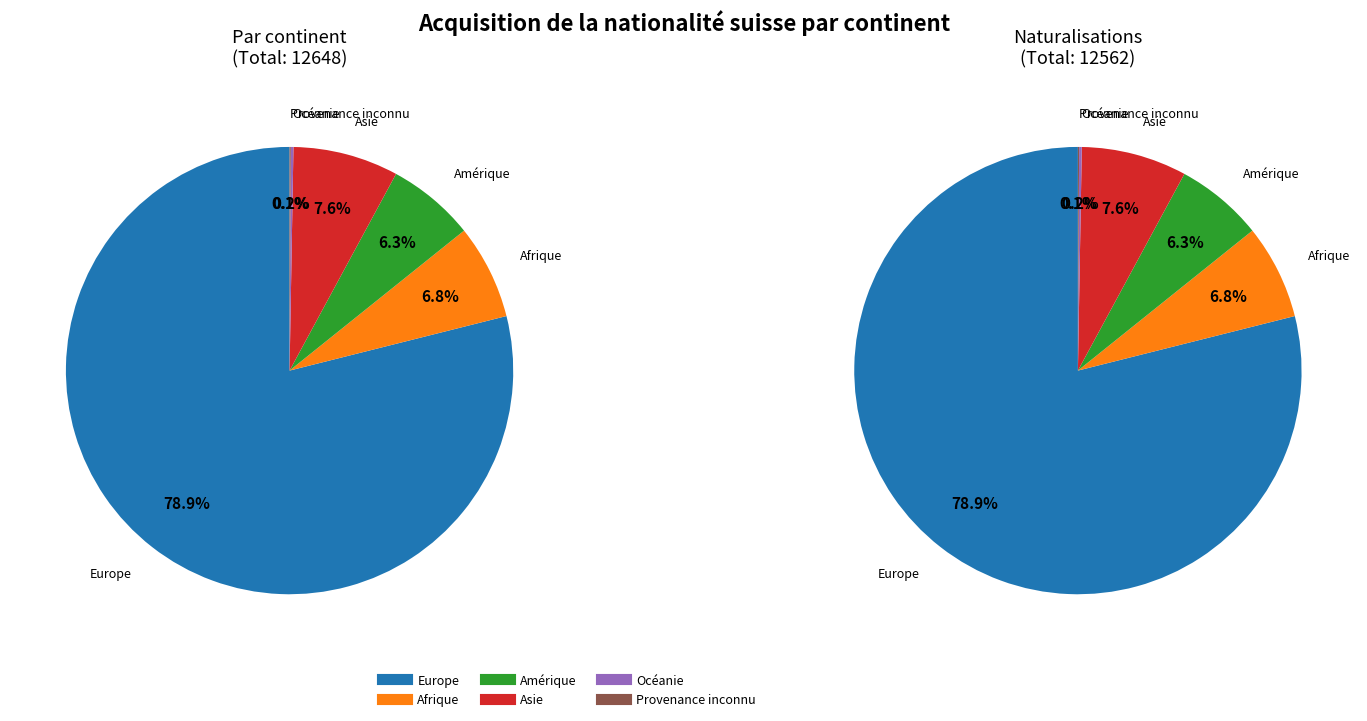

The Asie slice represents 14% of the pie. True or false?

False